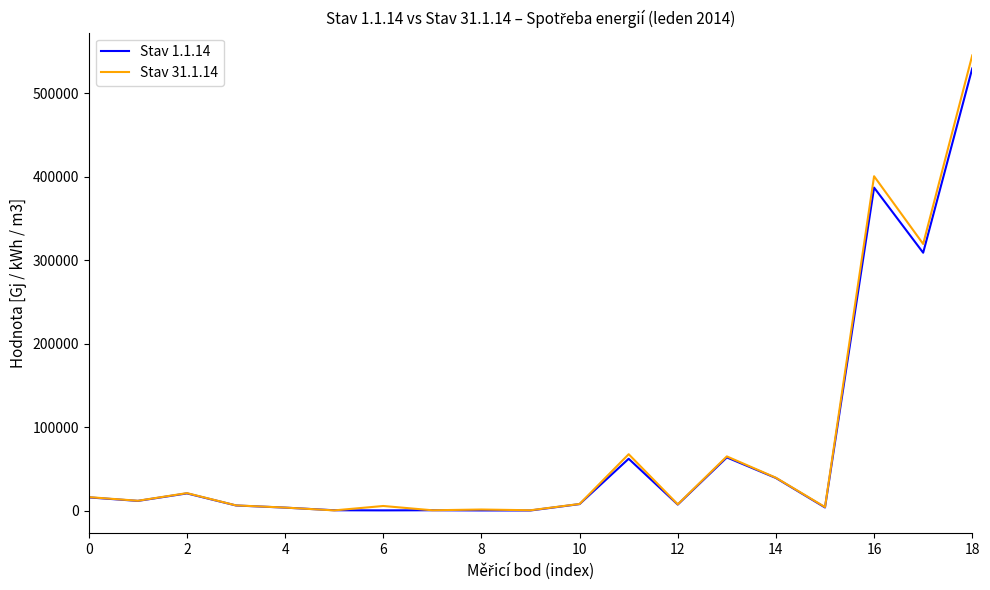

Which series has the largest range (max minus min)?

Stav 31.1.14